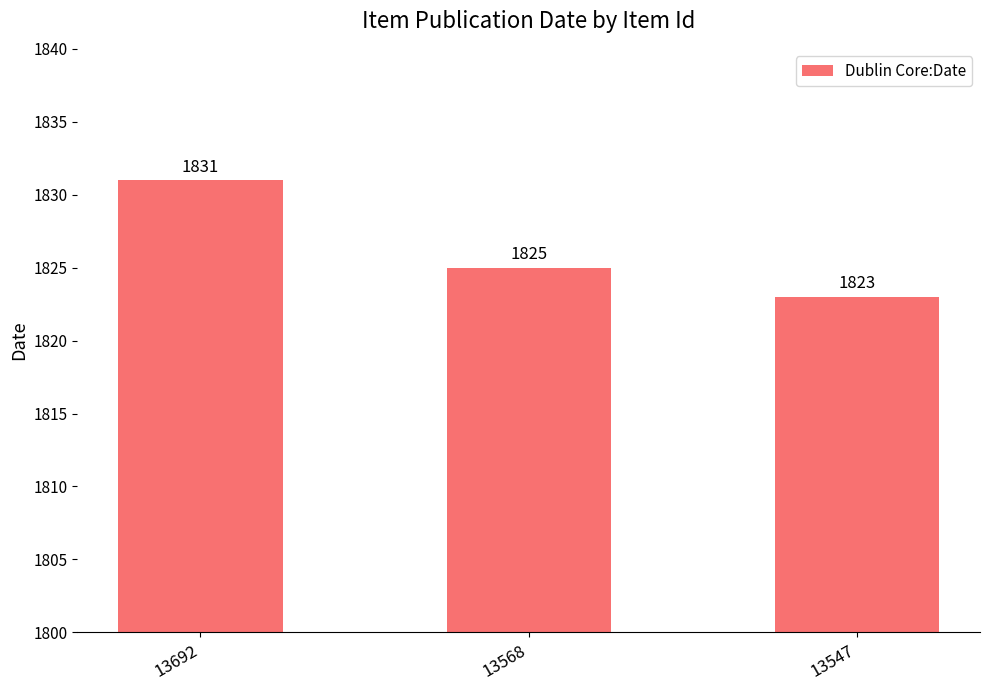

At which label does the data first exceed 1825?

13692